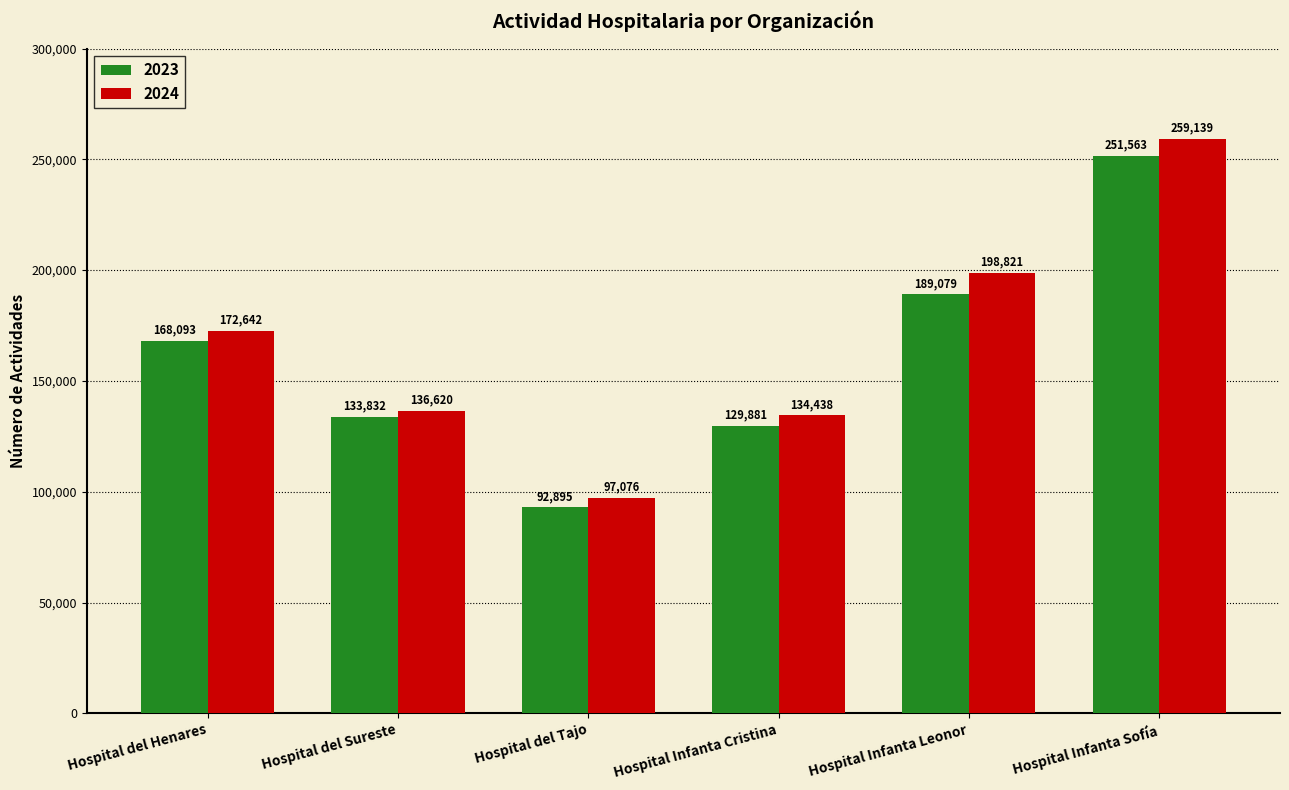

Rank the categories by 2023 value from highest to lowest.

Hospital Infanta Sofía, Hospital Infanta Leonor, Hospital del Henares, Hospital del Sureste, Hospital Infanta Cristina, Hospital del Tajo